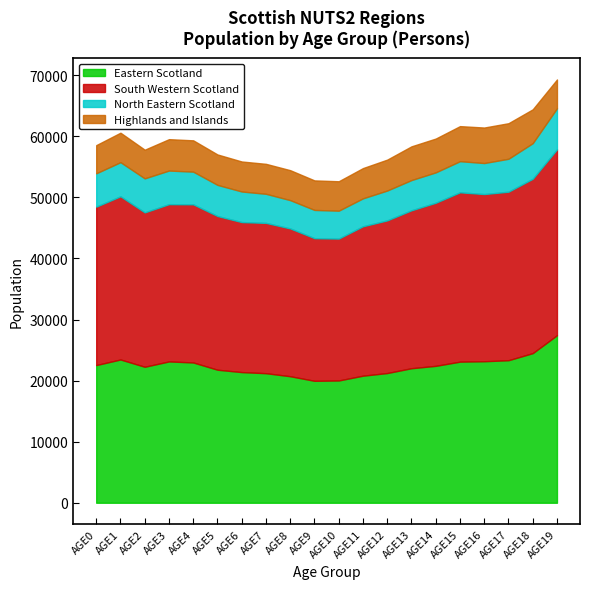

What is the total value across all series at AGE17?

62137